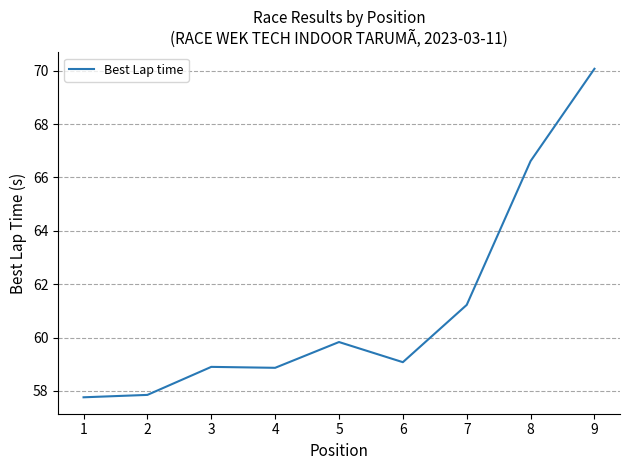

What is the smallest value displayed?

57.8